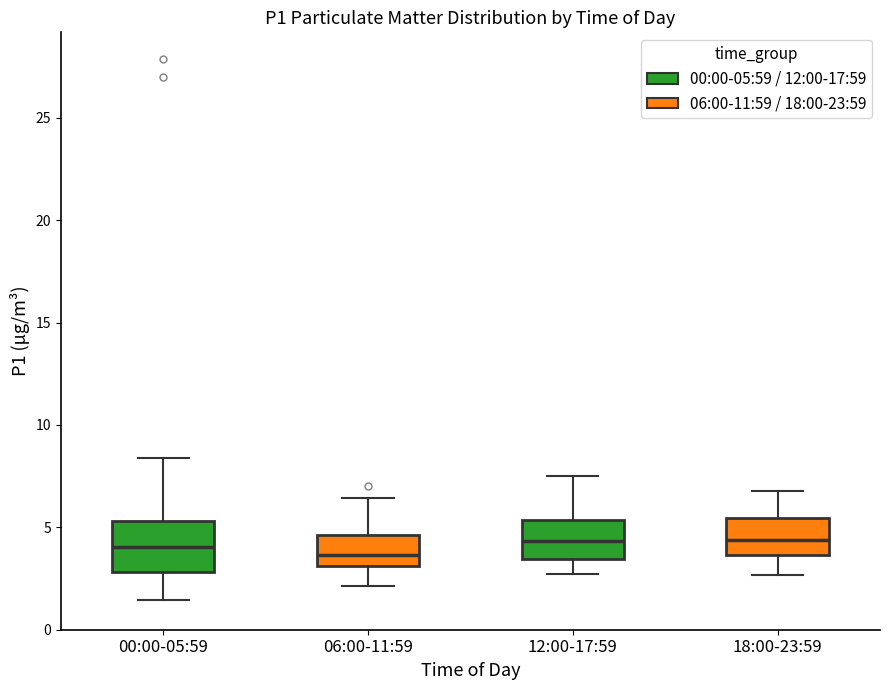

Reading left to right, transcribe this box plot: for each box, give where its median line is, the range the box spans, and where its two whiskers end, as read against the y-axis. The values are not printed on the chart, so give them approximately, as read against the axis.

00:00-05:59: median 4.0, box 3.0 to 5.5, whiskers 1.5 to 8.5
06:00-11:59: median 3.5, box 3.0 to 4.5, whiskers 2.0 to 6.5
12:00-17:59: median 4.5, box 3.5 to 5.5, whiskers 2.5 to 7.5
18:00-23:59: median 4.5, box 3.5 to 5.5, whiskers 2.5 to 7.0